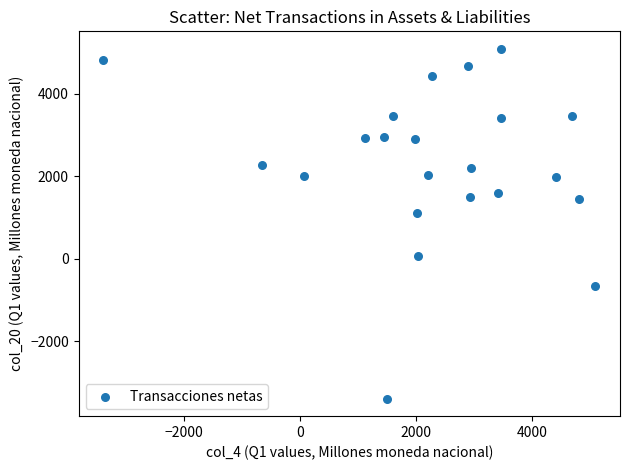

What Y value in the scatter plot is closest to 845?

1110.8